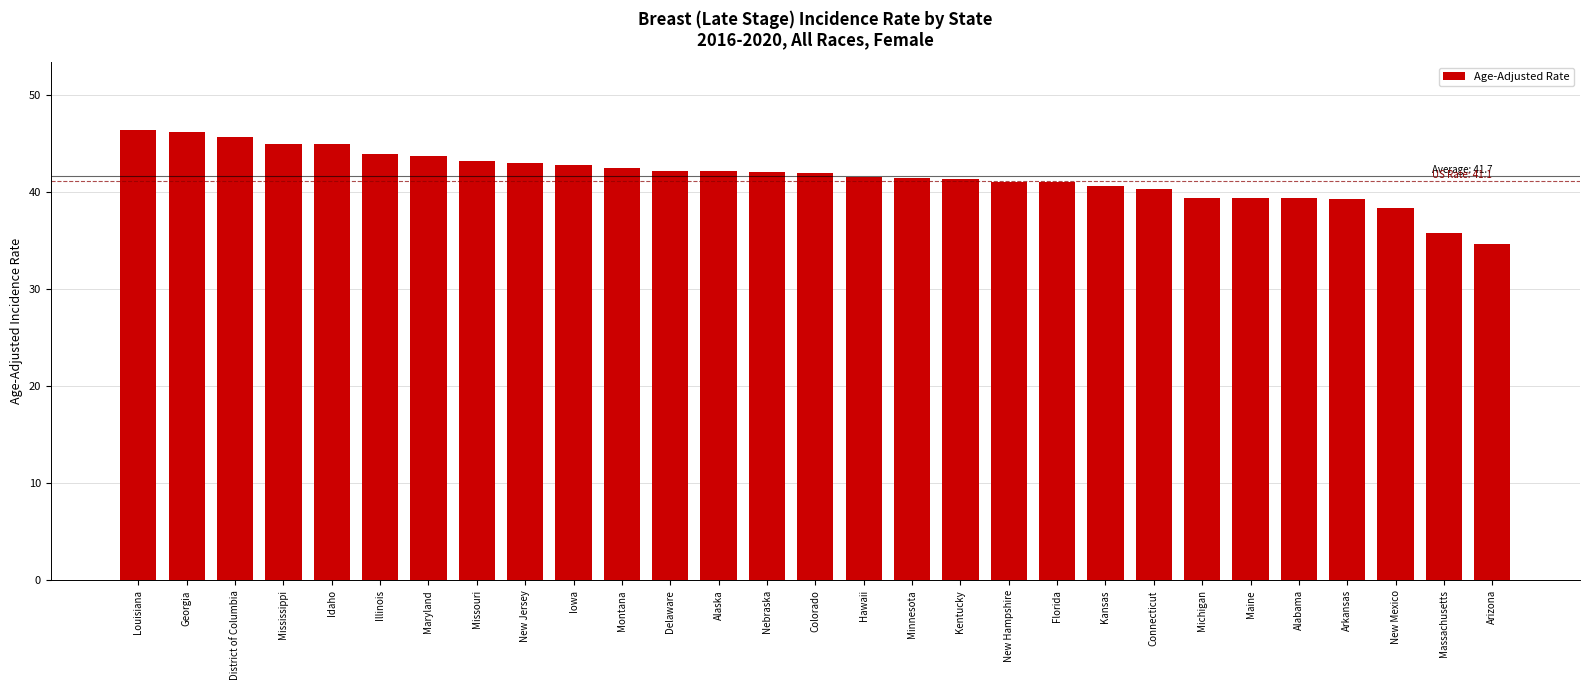

What is the change in value from District of Columbia to New Hampshire?

-4.6